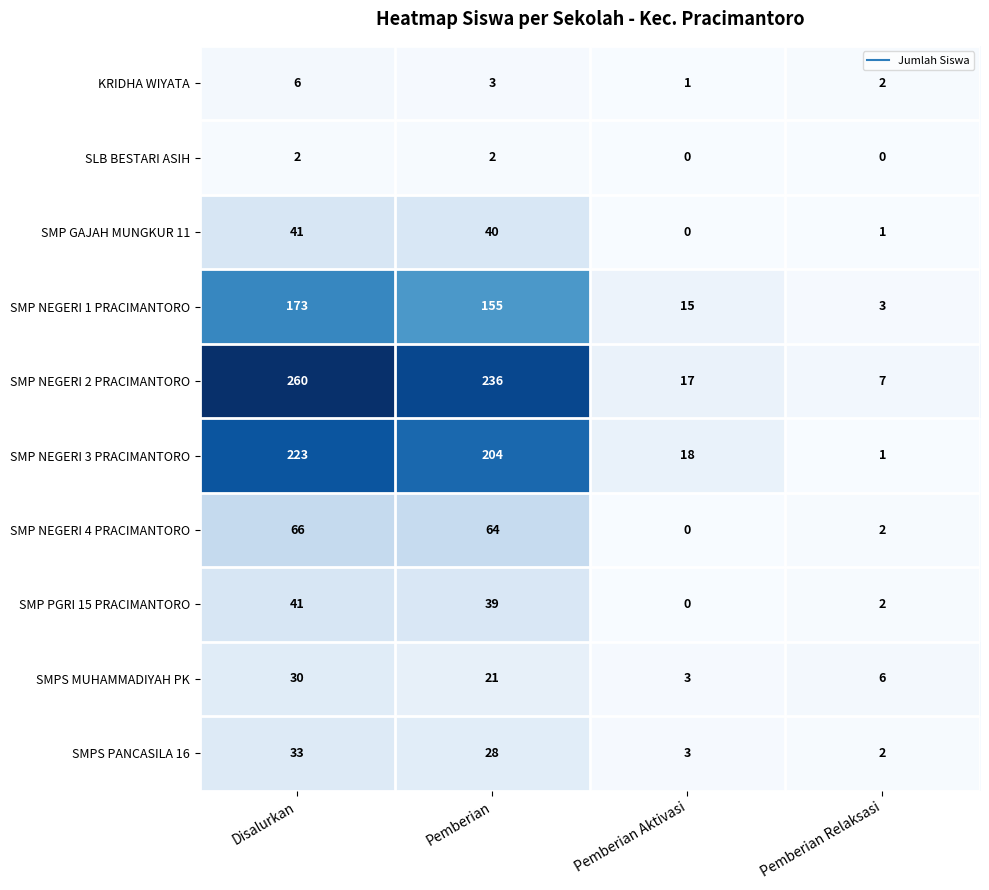

Which series has the largest range (max minus min)?

SMP NEGERI 2 PRACIMANTORO